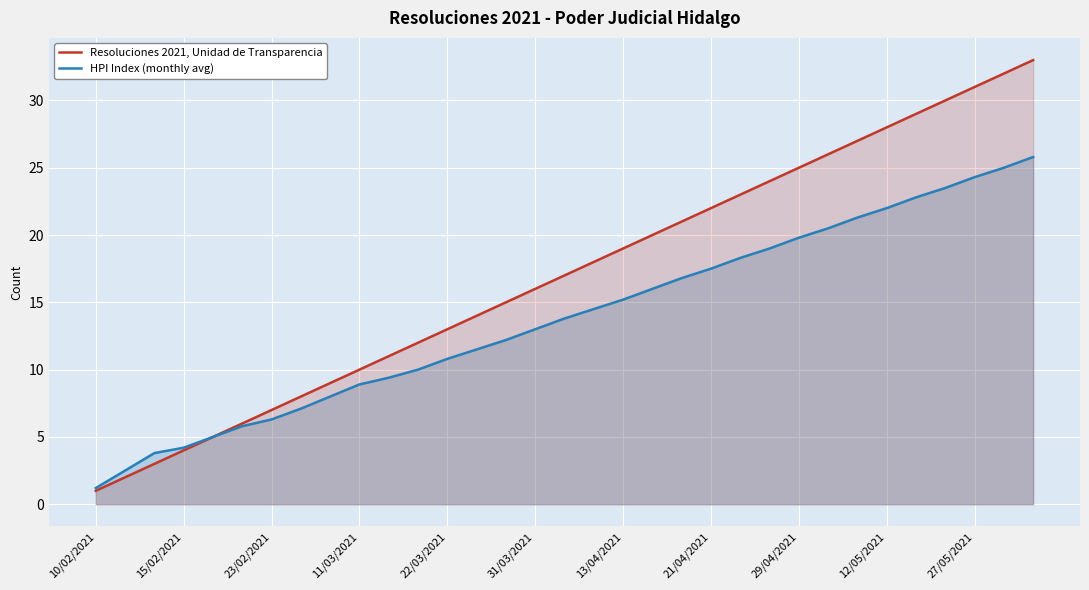

At which label is HPI Index (monthly avg) closest to 13?

31/03/2021